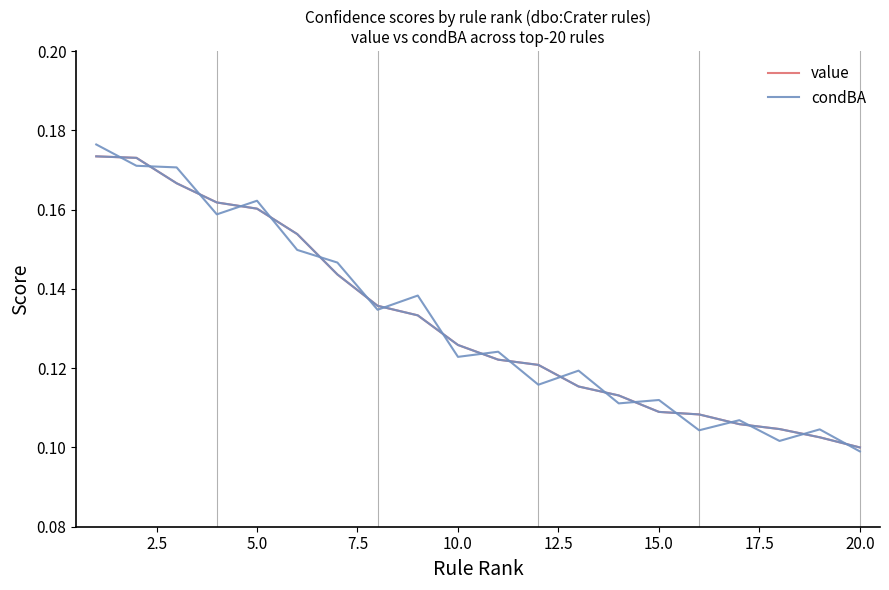

The value of condBA at 7.5 is 0.0. True or false?

False